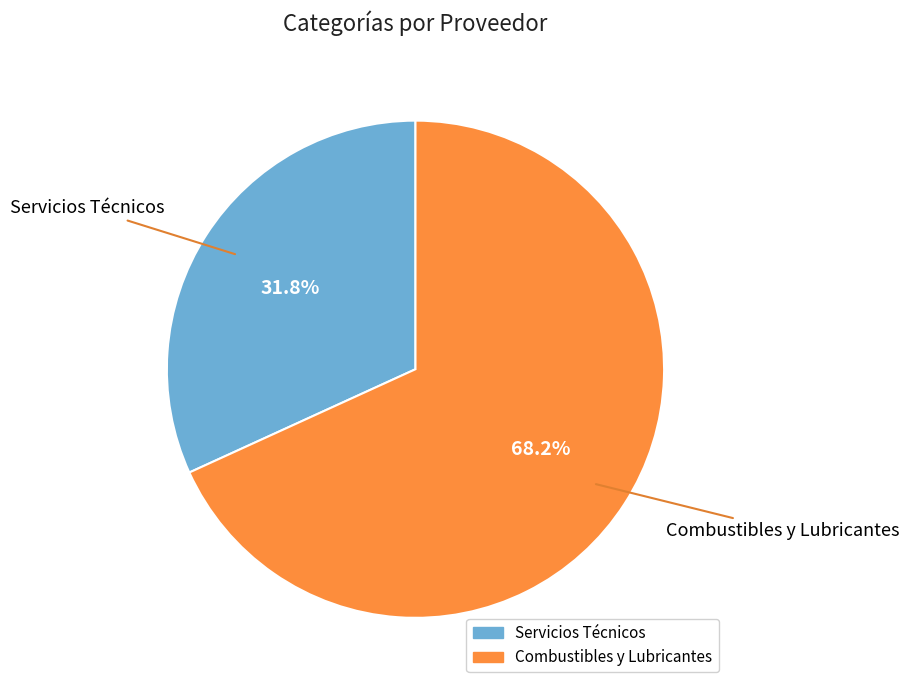

To the nearest percent, what is the difference between the Combustibles y Lubricantes and Servicios Técnicos slice percentages?

36%